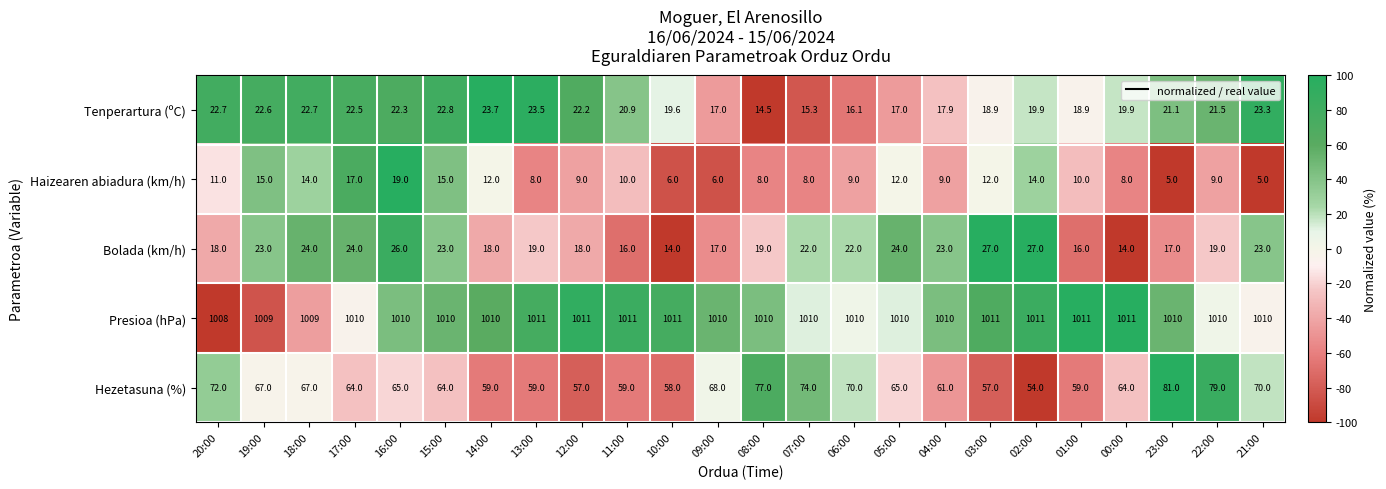

What is the total value across all series at 06:00?

1127.1